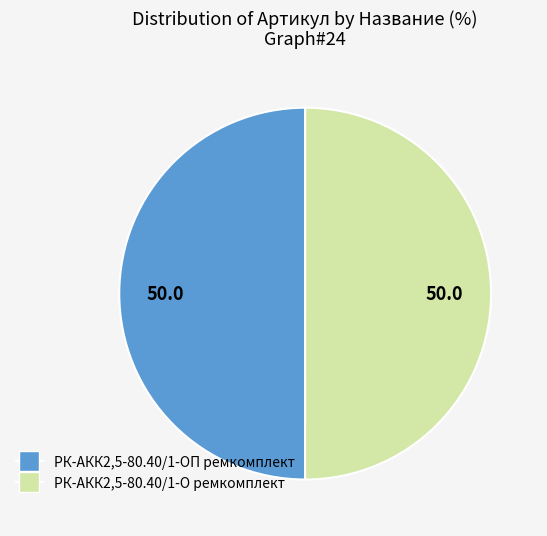

The РК-АКК2,5-80.40/1-ОП ремкомплект slice represents 50% of the pie. True or false?

True